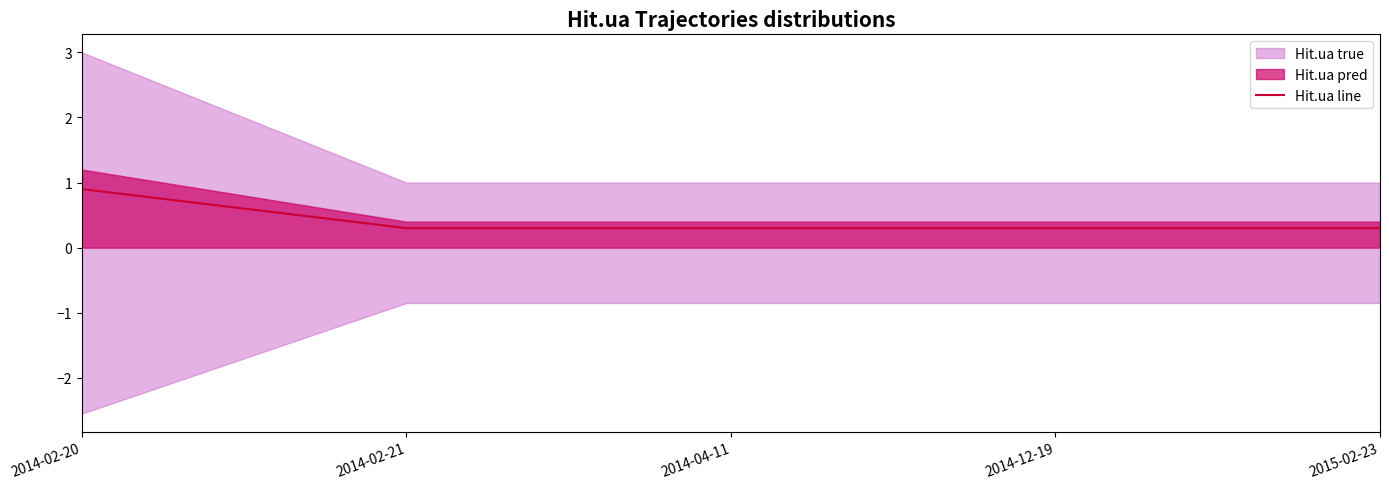

What position from the left is 2015-02-23?

5